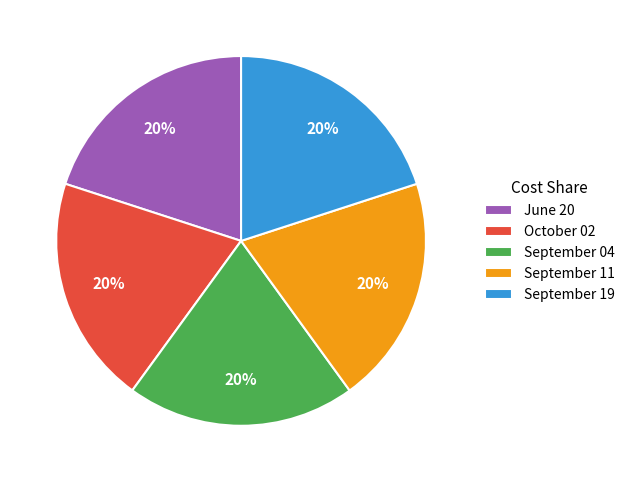

Does any single category account for the majority?

No